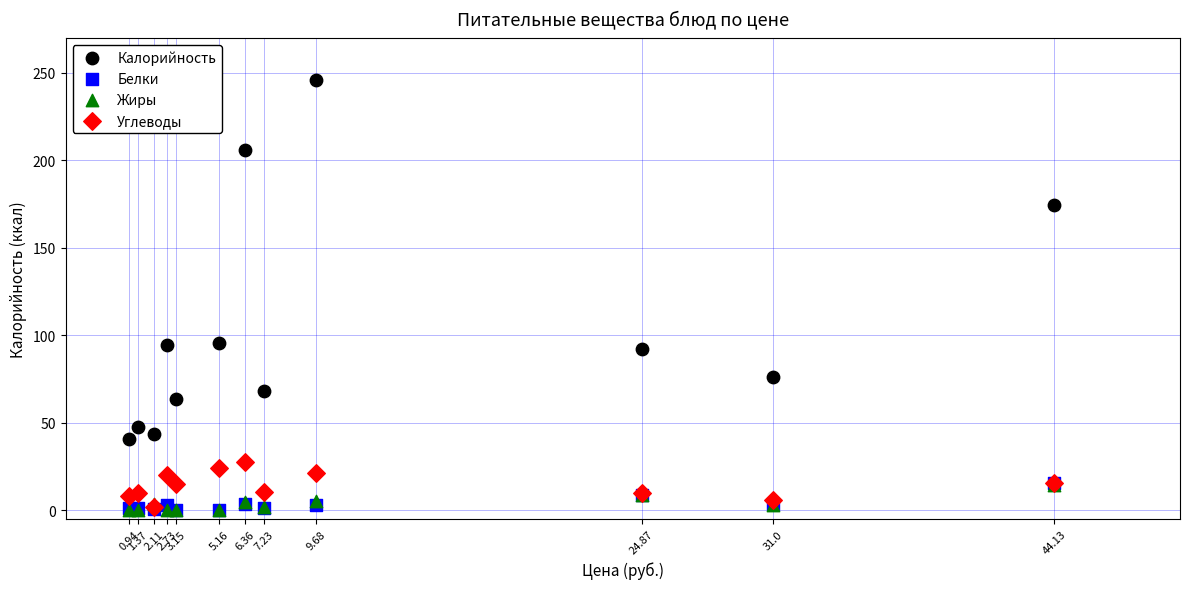

Which series has the widest spread of Y values?

Калорийность